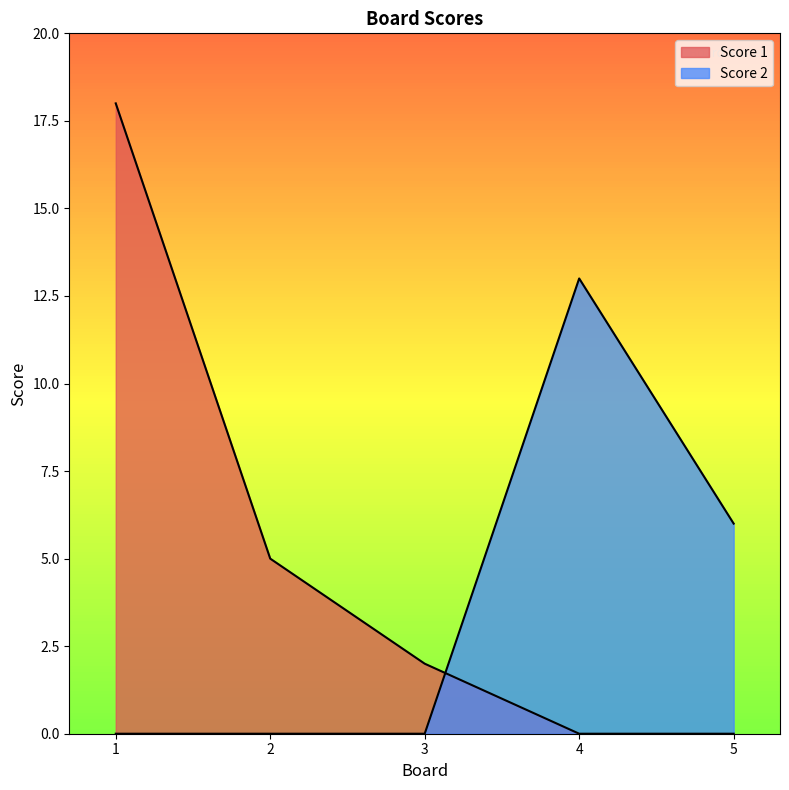

How many lines are shown in the chart?

2